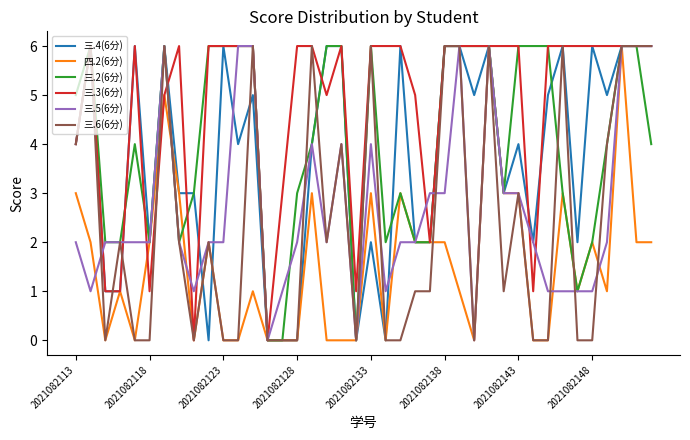

What is the average value of the 三.4(6分) series?

4